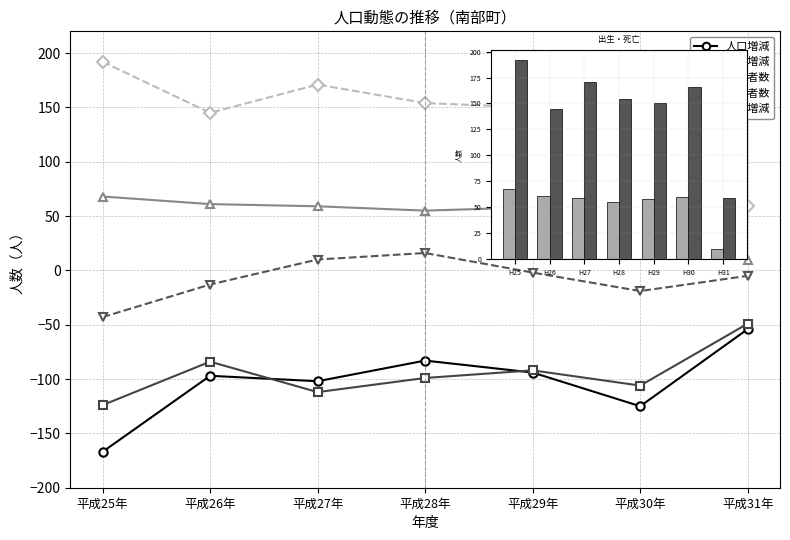

At which category is the sum across all series the highest?

平成28年